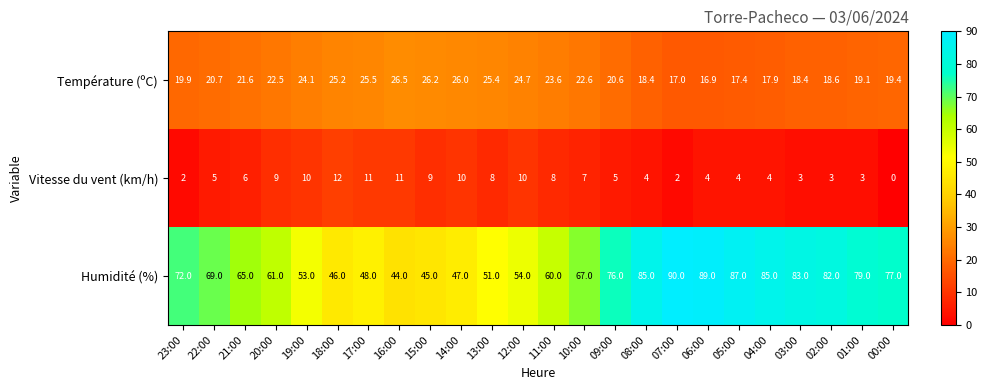

Which series has the largest total across all categories?

Humidité (%)